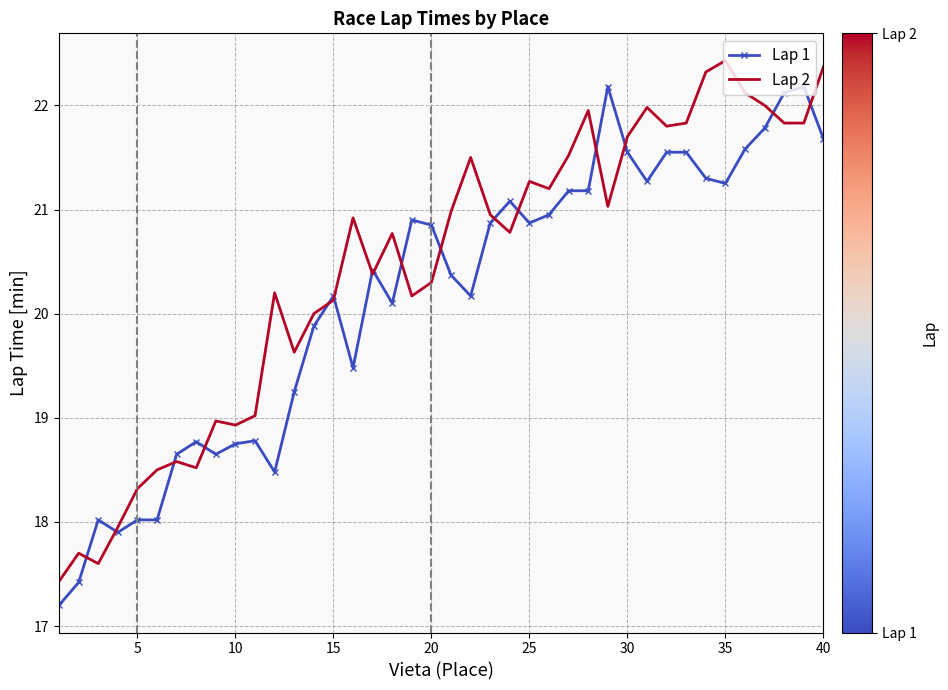

What is the minimum value for Lap 2?

17.4